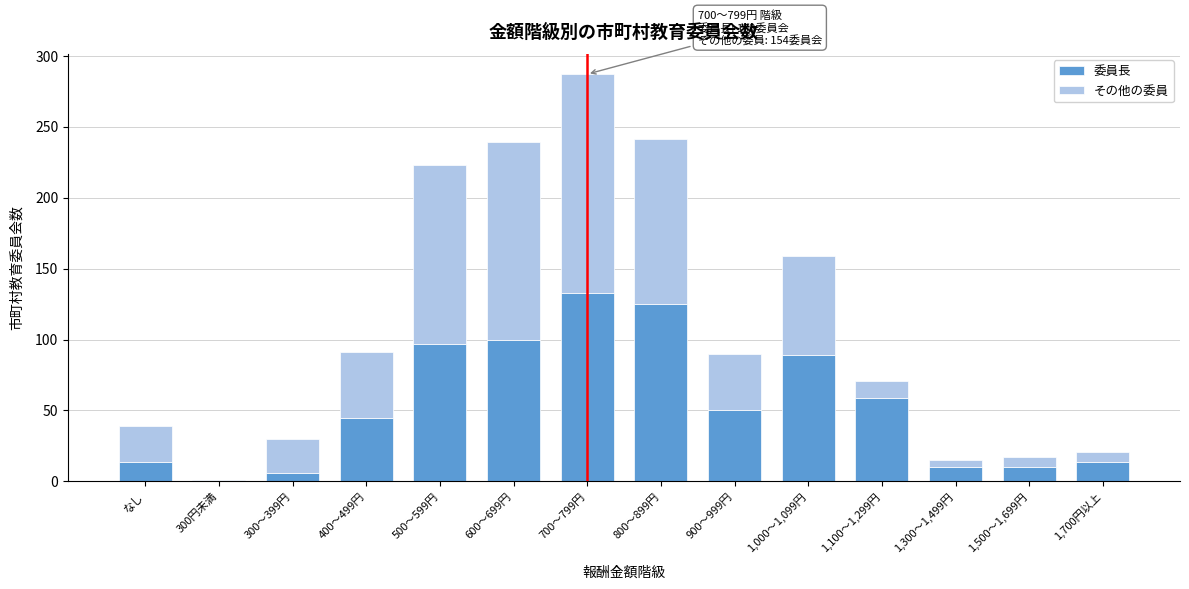

Reading left to right, what are the values for 委員長?

なし=14	300円未満=0	300～399円=6	400～499円=45	500～599円=97	600～699円=100	700～799円=133	800～899円=125	900～999円=50	1,000～1,099円=89	1,100～1,299円=59	1,300～1,499円=10	1,500～1,699円=10	1,700円以上=14